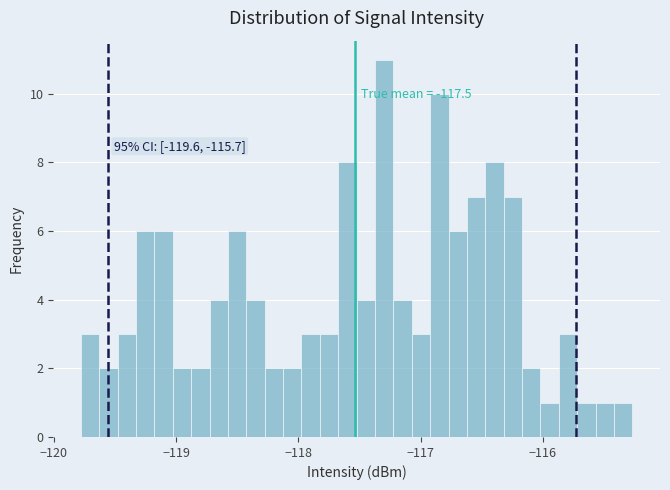

Read against the x-axis, roughly where is the centre of the tallest bar?

-117.3